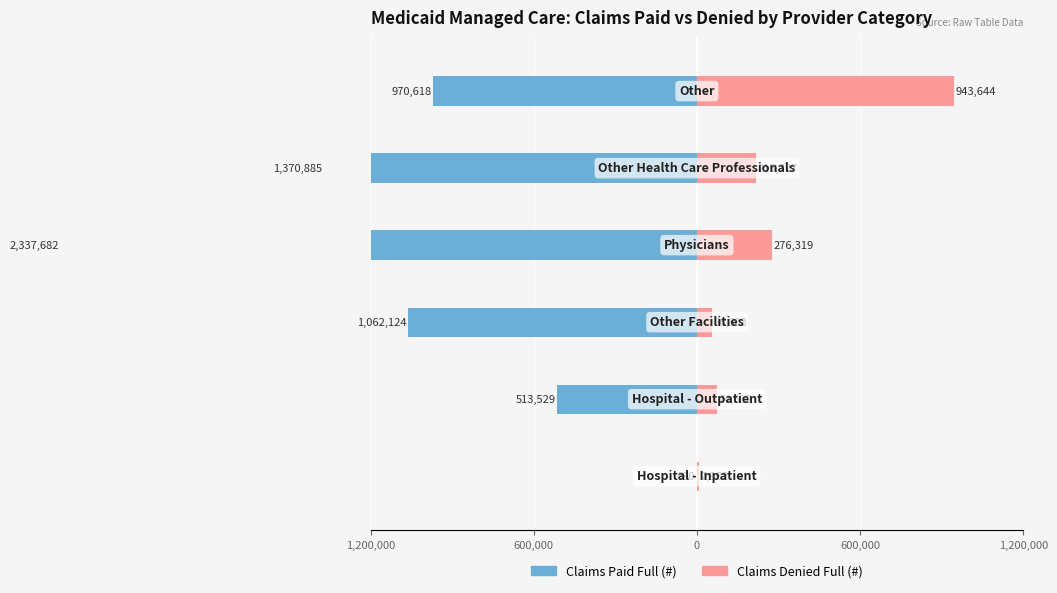

Does the chart contain stacked bars?

No